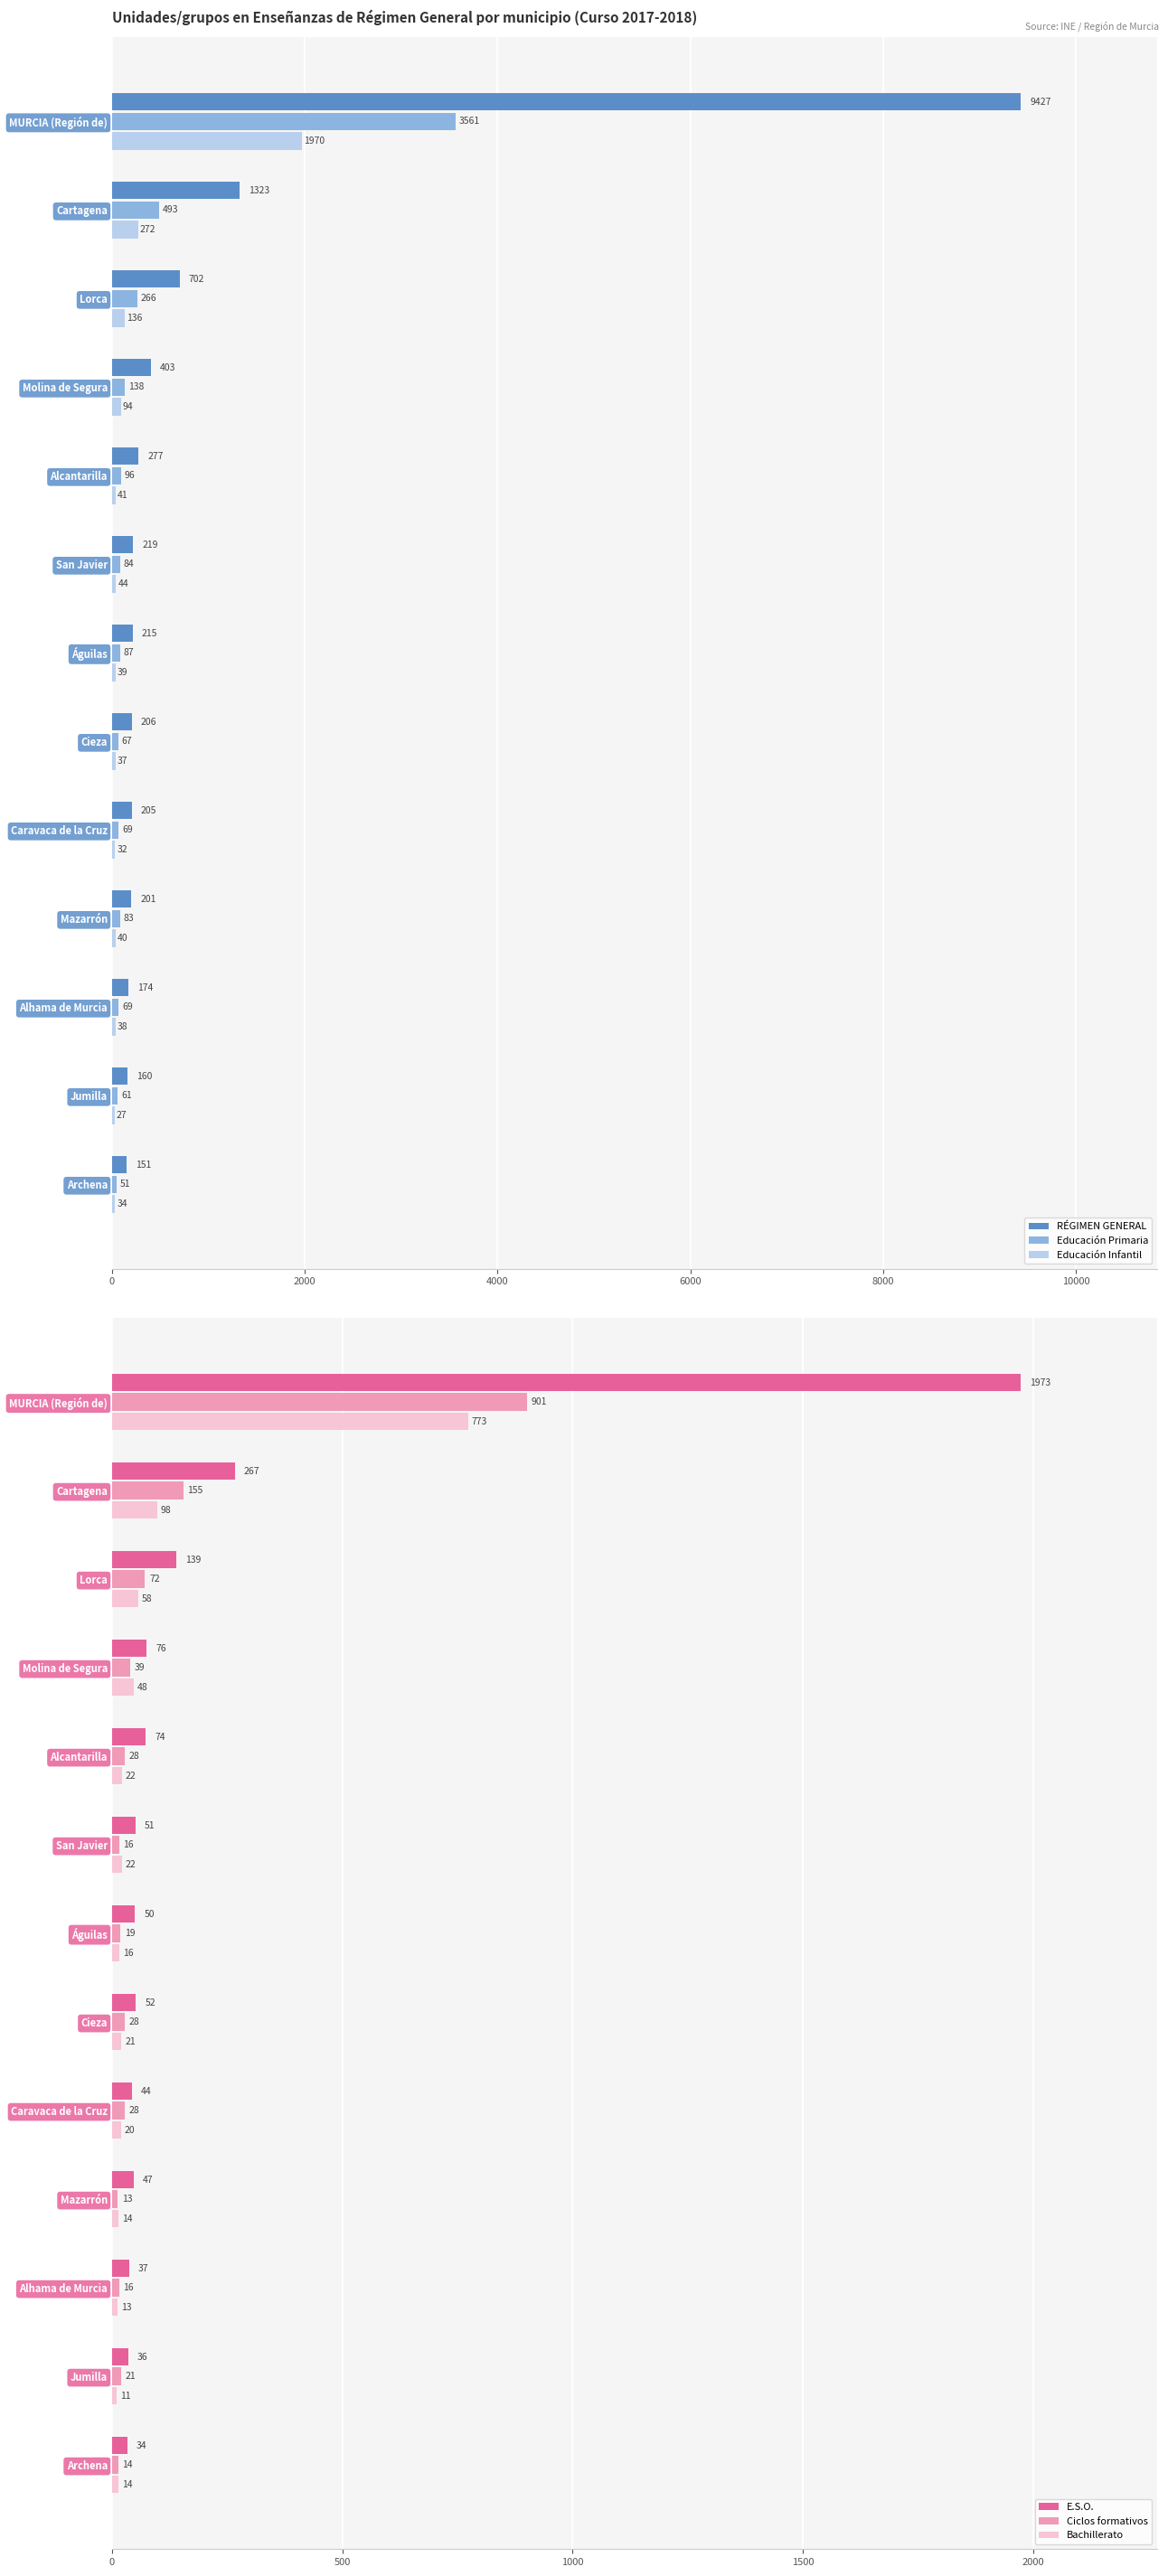

What is the sum of all Educación Infantil values?

2804